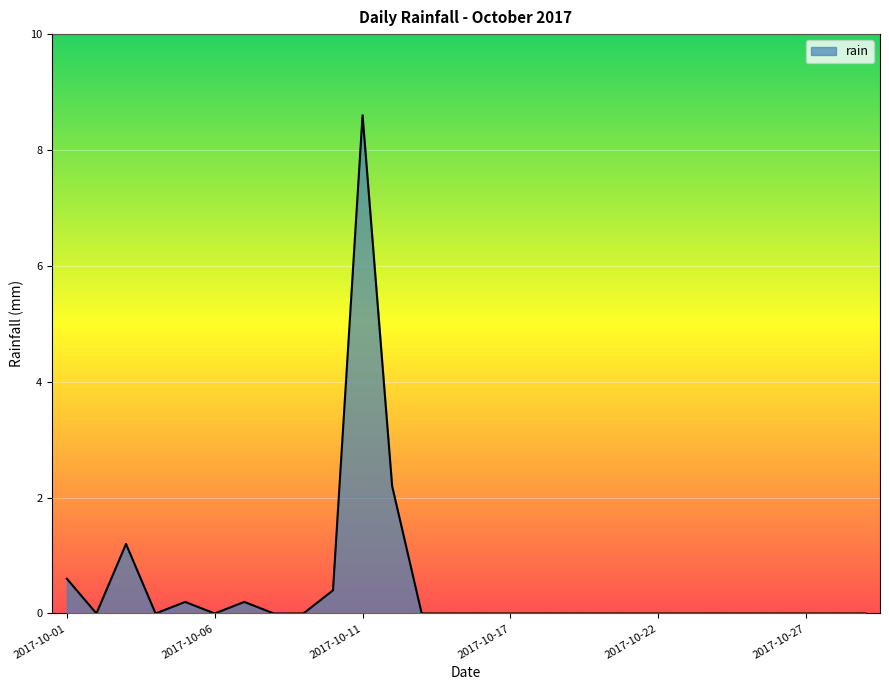

True or false: there are more than 0 points higher than both neighbors.

True